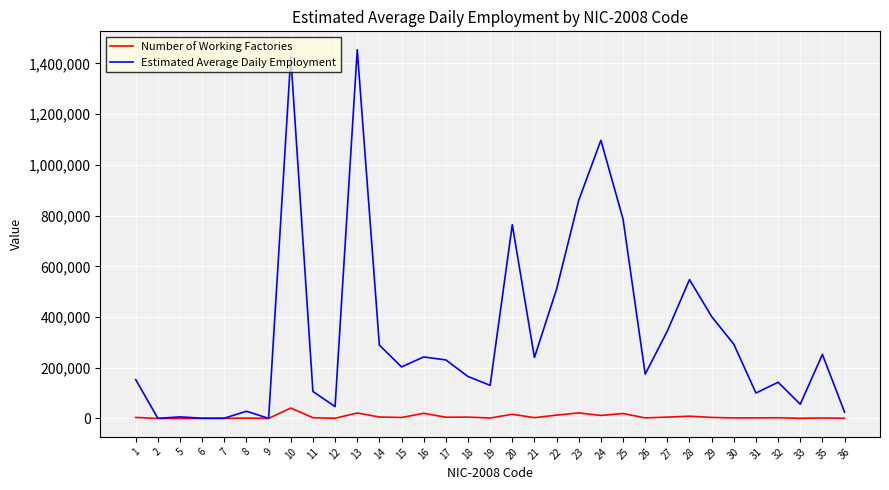

Which series has the largest range (max minus min)?

Estimated Average Daily Employment